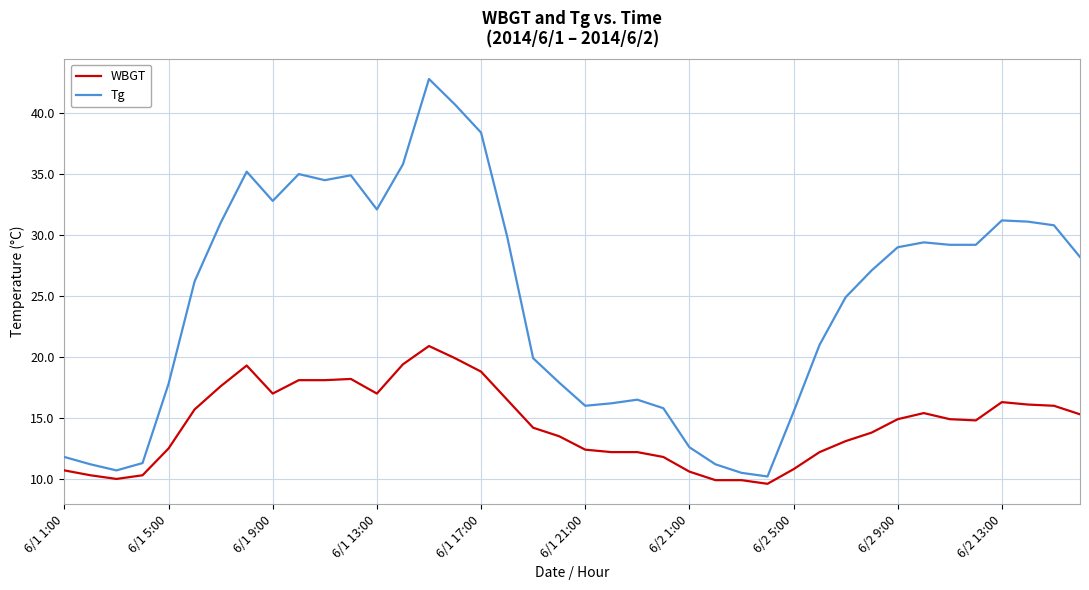

Rank the series by their average value, from highest to lowest.

Tg, WBGT